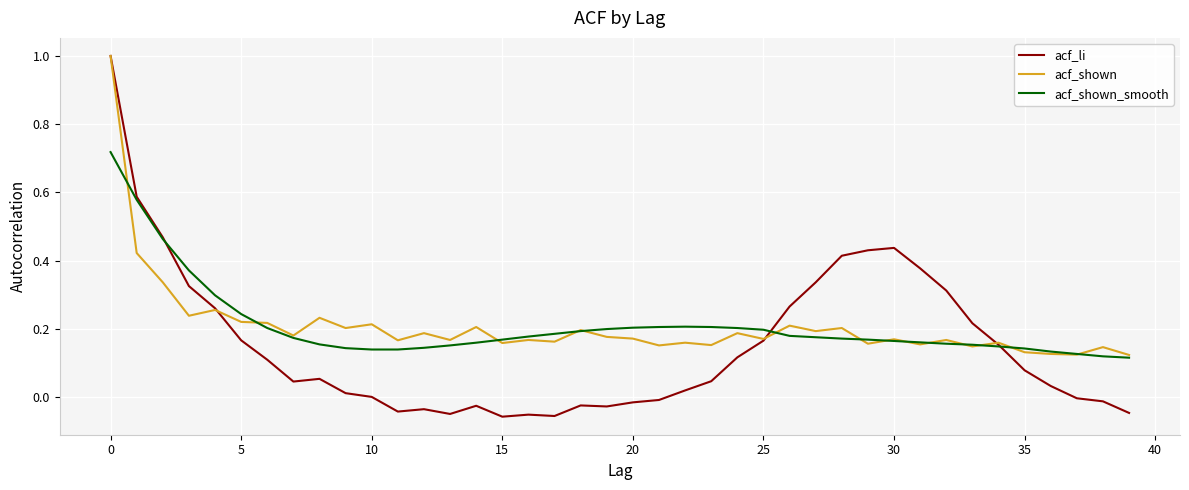

Which series has the largest range (max minus min)?

acf_li